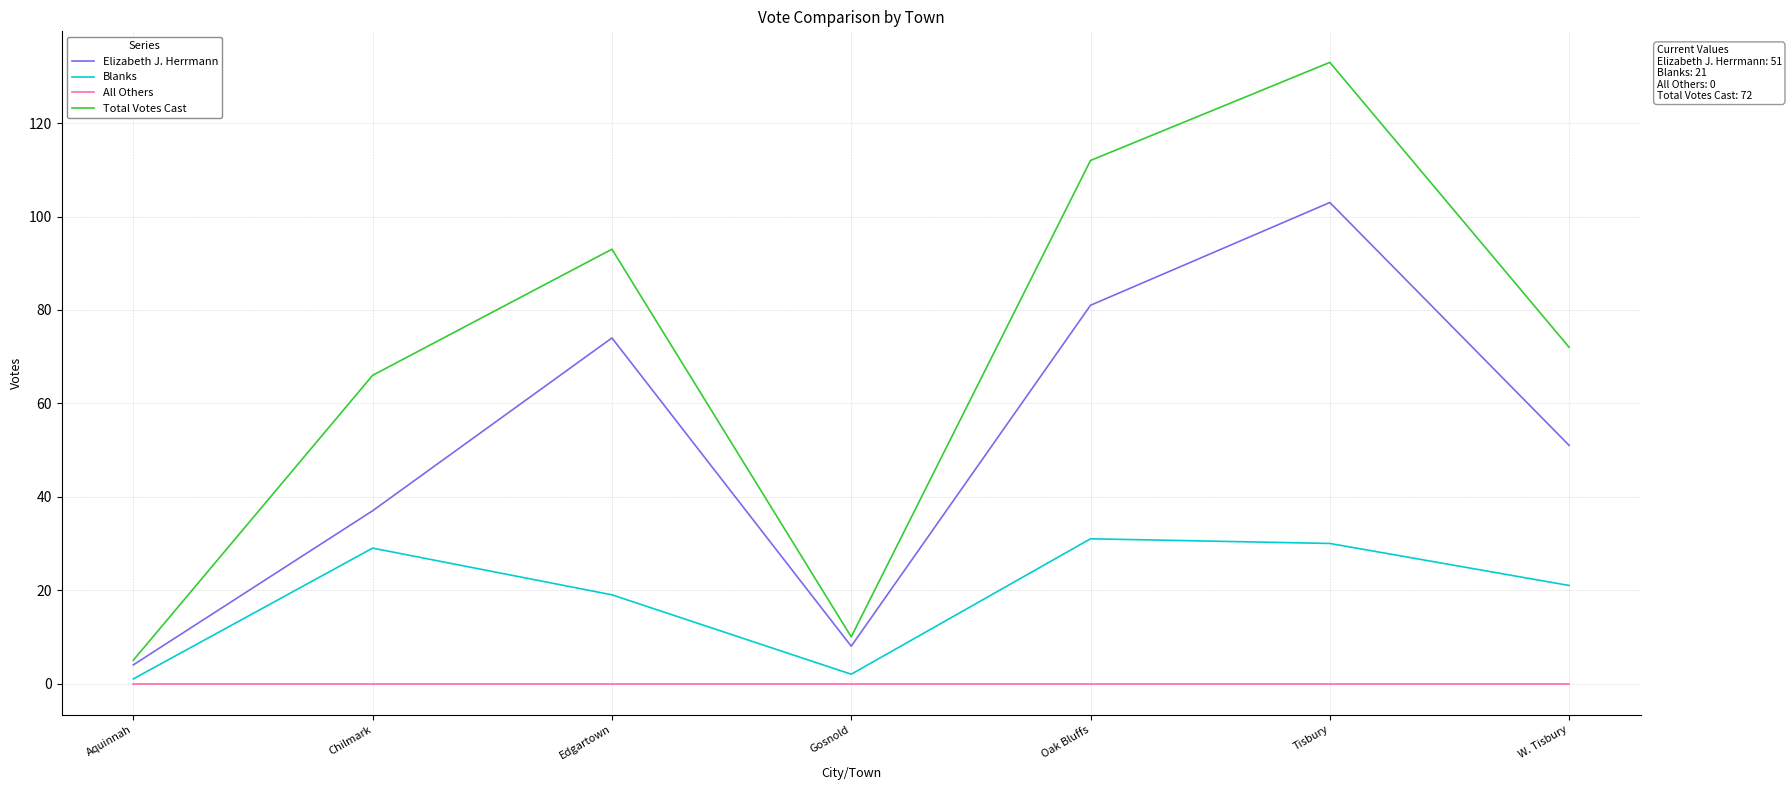

Where is Blanks nearest to the value 16?

Edgartown